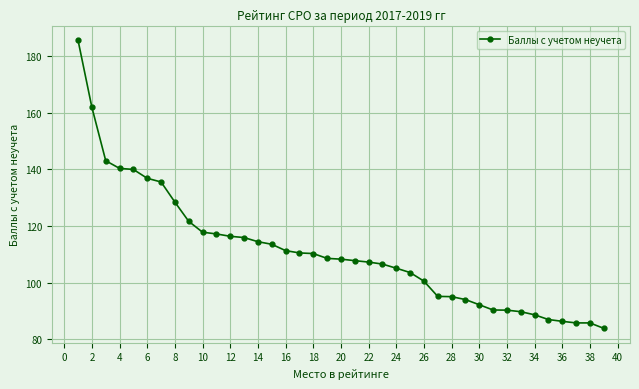

What is the average value?

111.1